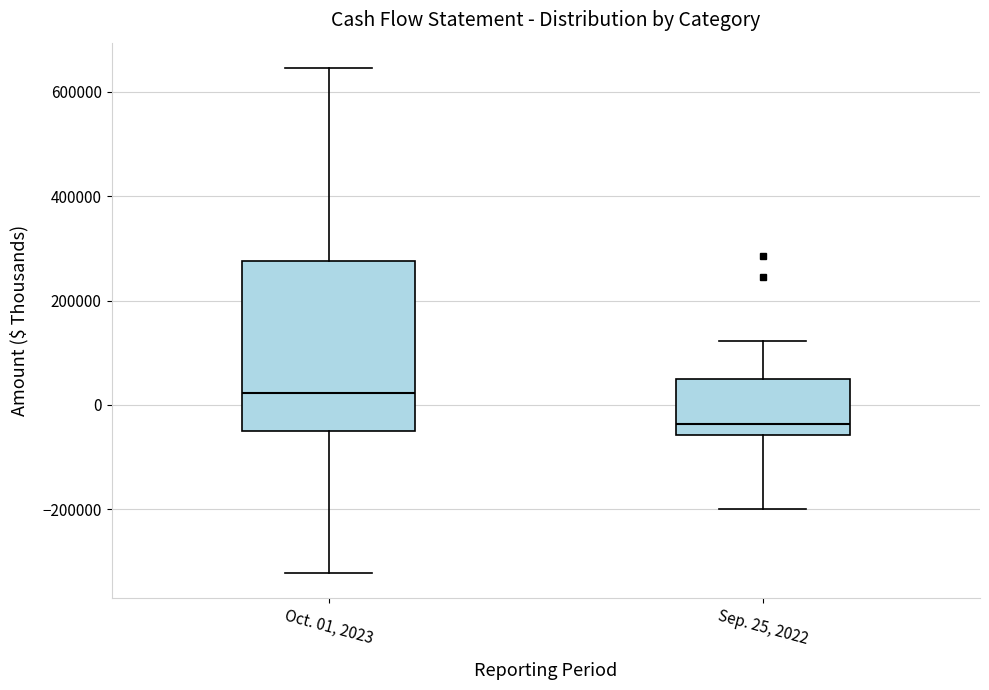

Reading left to right, transcribe this box plot: for each box, give where its median line is, the range the box spans, and where its two whiskers end, as read against the y-axis. The values are not printed on the chart, so give them approximately, as read against the axis.

Oct. 01, 2023: median 20000, box -60000 to 280000, whiskers -320000 to 640000
Sep. 25, 2022: median -40000, box -60000 to 40000, whiskers -200000 to 120000